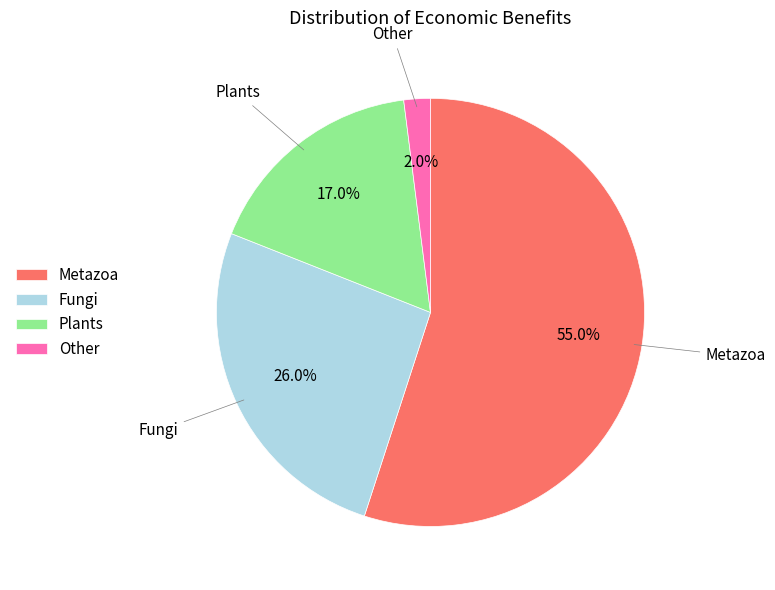

Is Metazoa the majority of the pie?

Yes